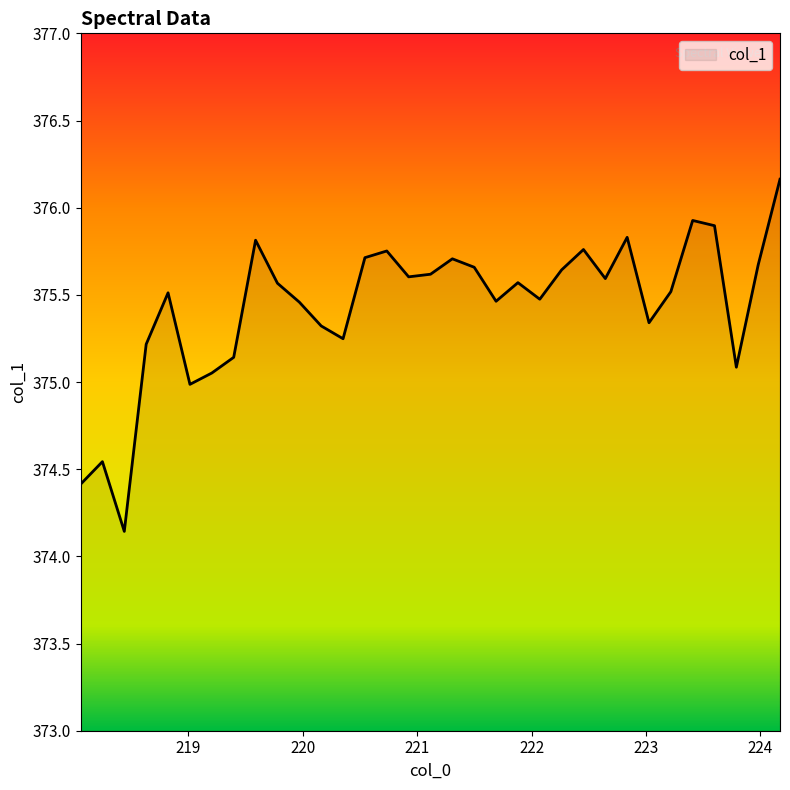

What is the maximum value shown in the chart?

376.2